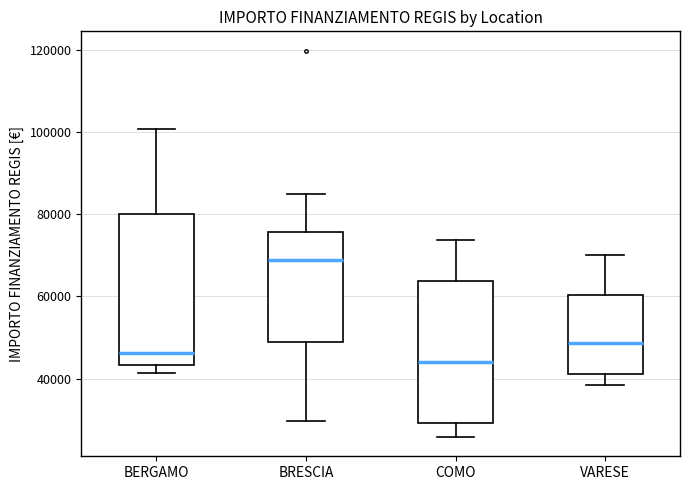

Reading left to right, transcribe this box plot: for each box, give where its median line is, the range the box spans, and where its two whiskers end, as read against the y-axis. The values are not printed on the chart, so give them approximately, as read against the axis.

BERGAMO: median 46000, box 44000 to 80000, whiskers 42000 to 100000
BRESCIA: median 68000, box 48000 to 76000, whiskers 30000 to 84000
COMO: median 44000, box 30000 to 64000, whiskers 26000 to 74000
VARESE: median 48000, box 42000 to 60000, whiskers 38000 to 70000